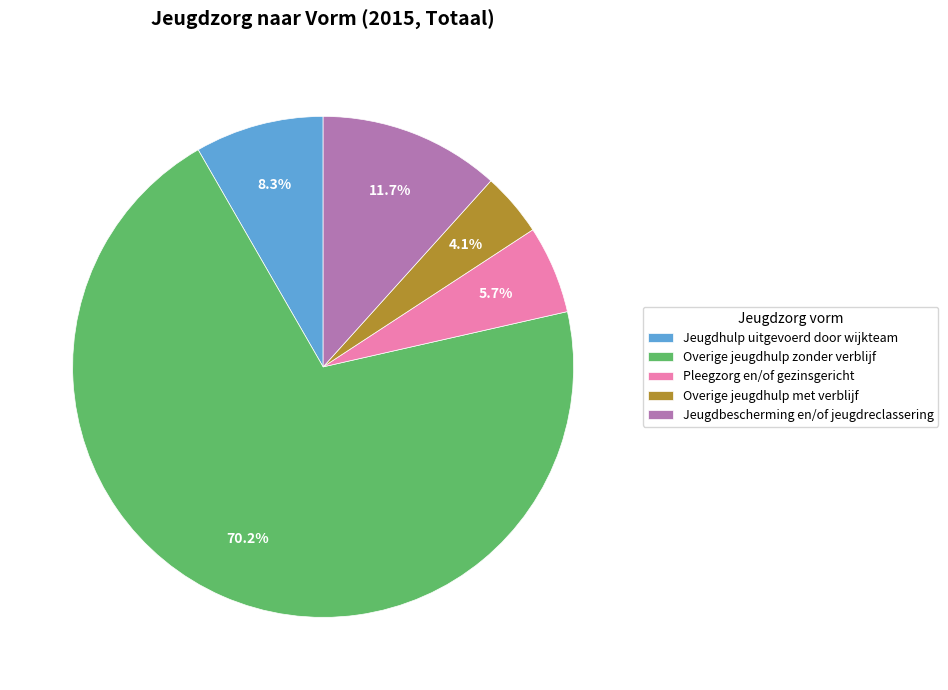

What percentage is the Overige jeugdhulp met verblijf slice, to the nearest percent?

4%